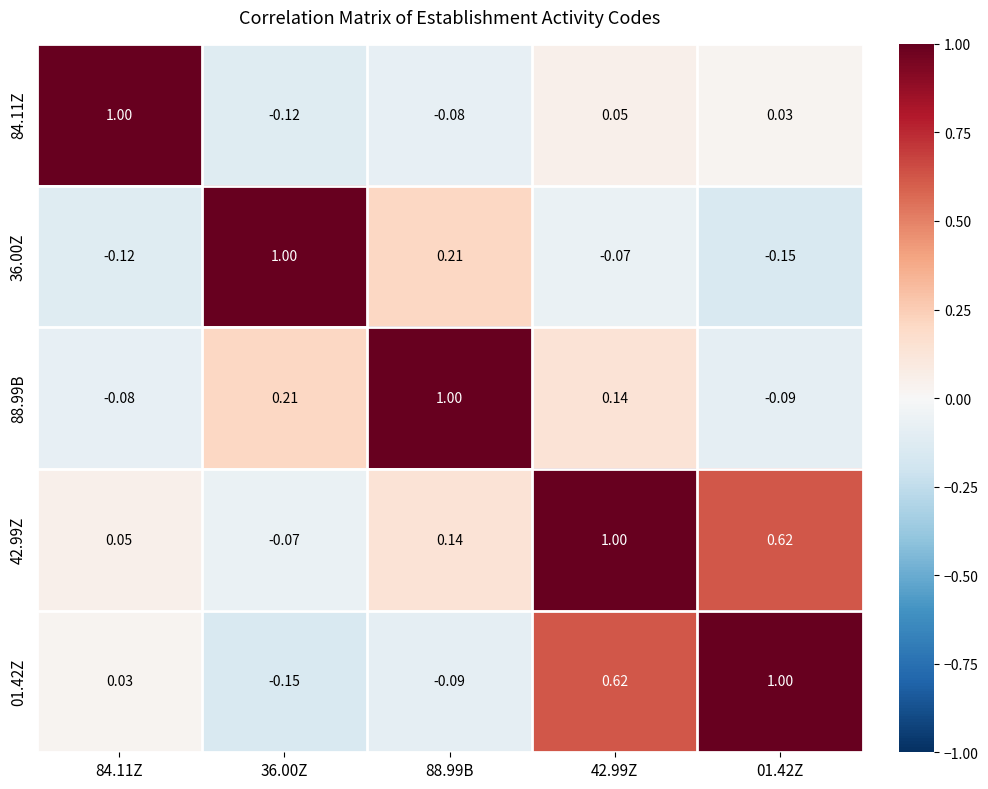

How many distinct data groups are displayed?

5